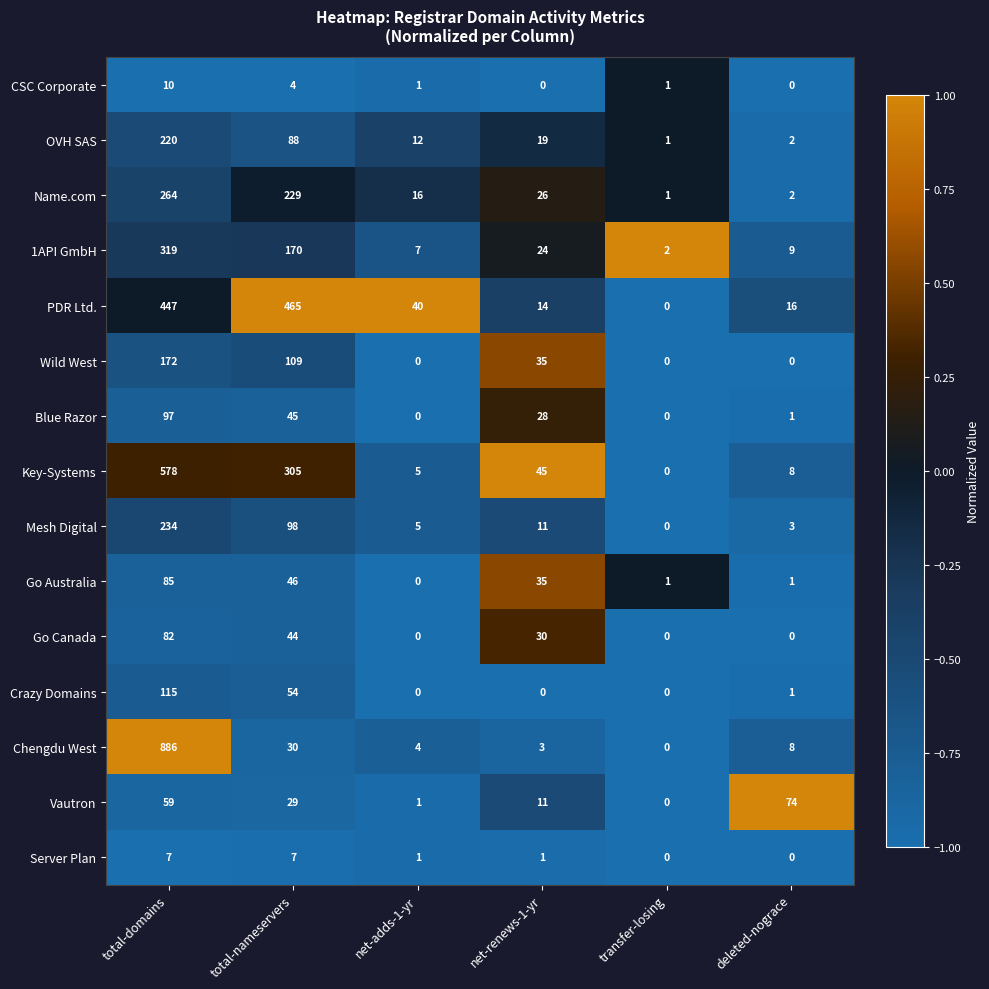

Which series has the widest spread of values?

Chengdu West